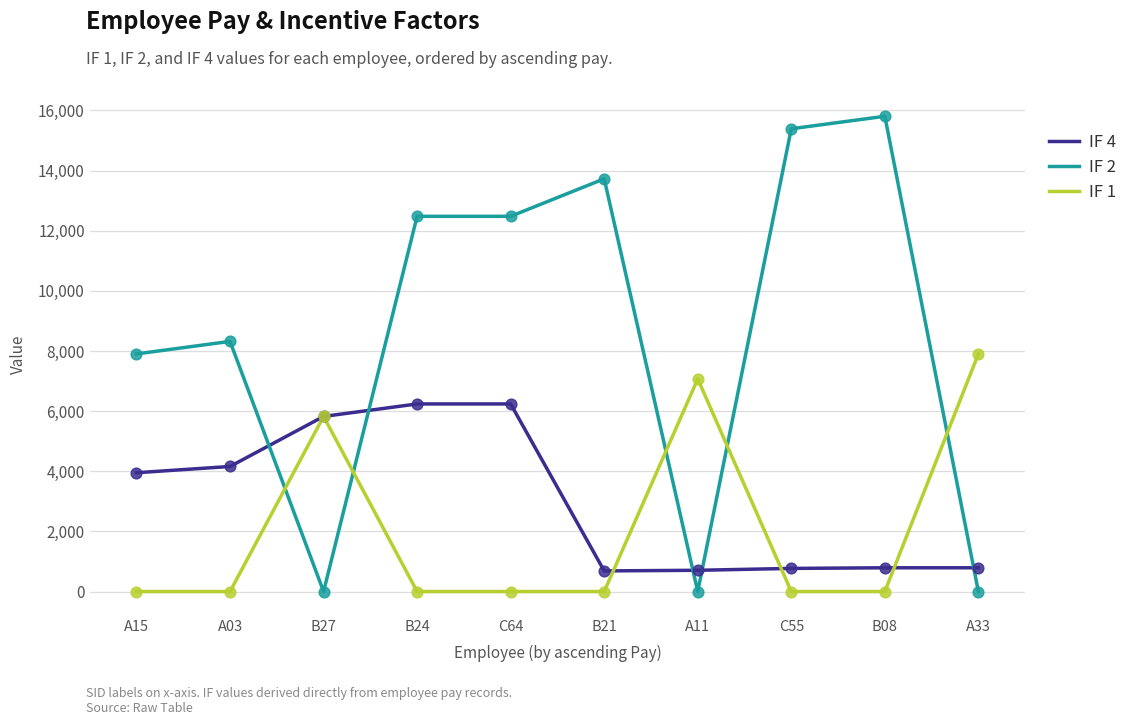

What are all the series names shown in the legend?

IF 4, IF 2, IF 1